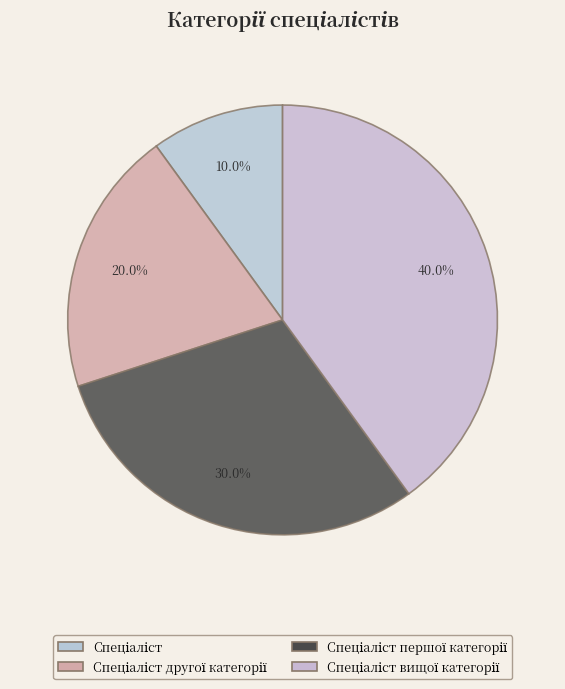

Count the number of slices in the pie.

4